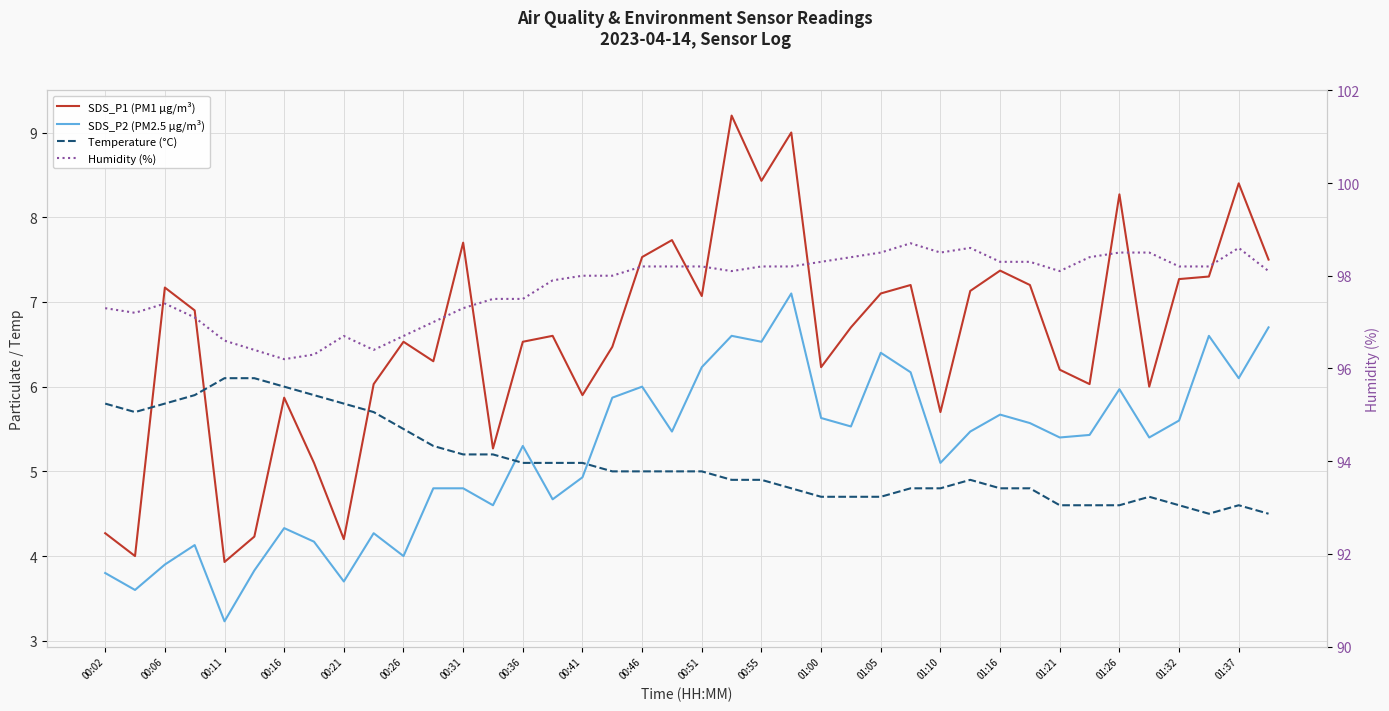

How many data points in SDS_P2 (PM2.5 µg/m³) are less than 5?

16